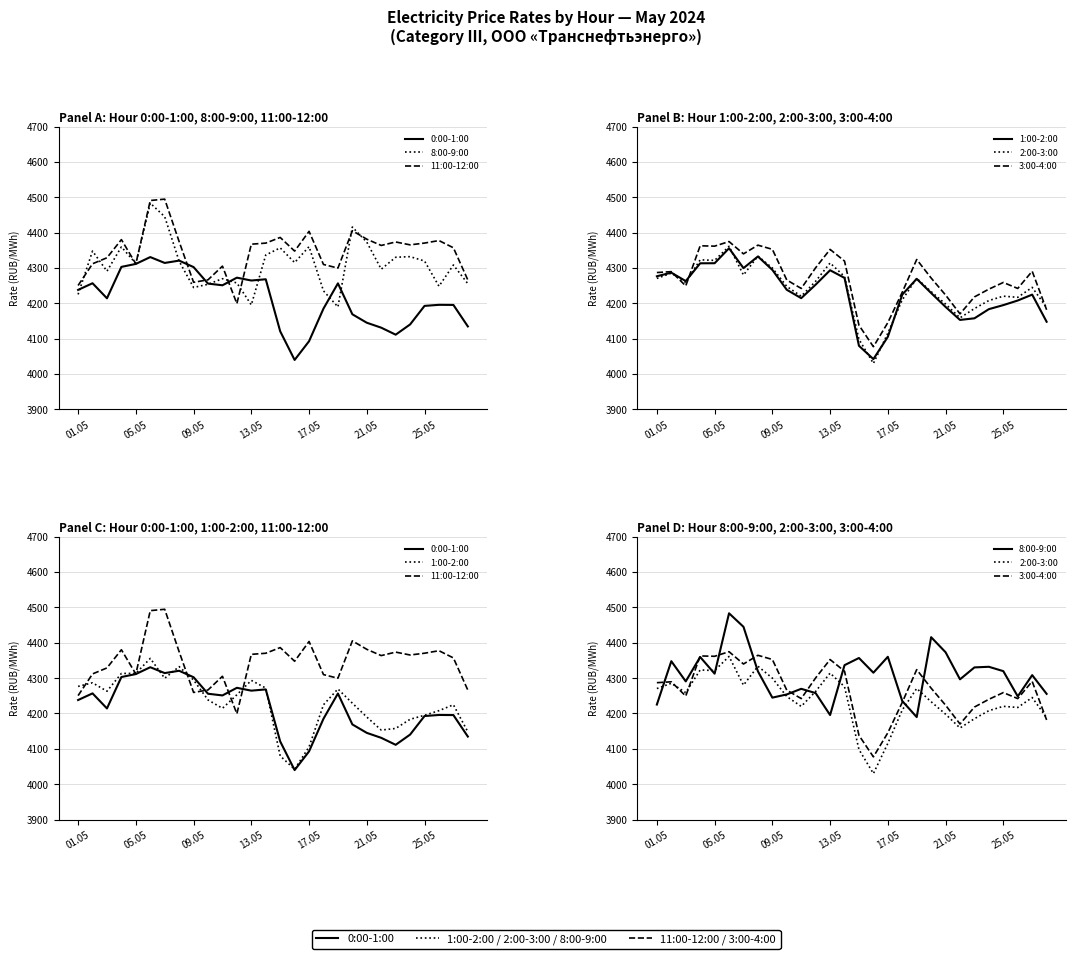

What is the maximum value shown in the chart?

4494.7